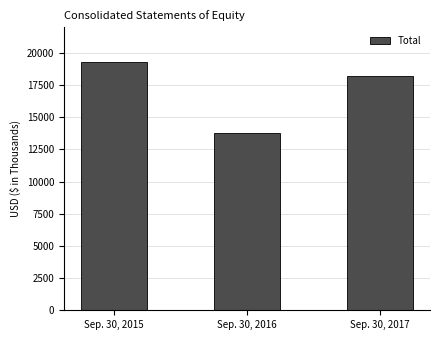

How many values are below 18183?

1